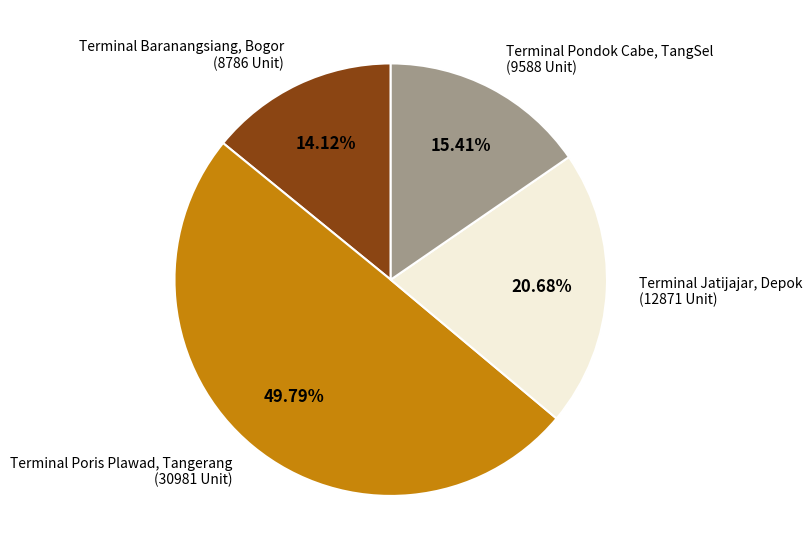

What is the ratio of the value at Terminal Jatijajar, Depok to the value at Terminal Baranangsiang, Bogor?

1.5